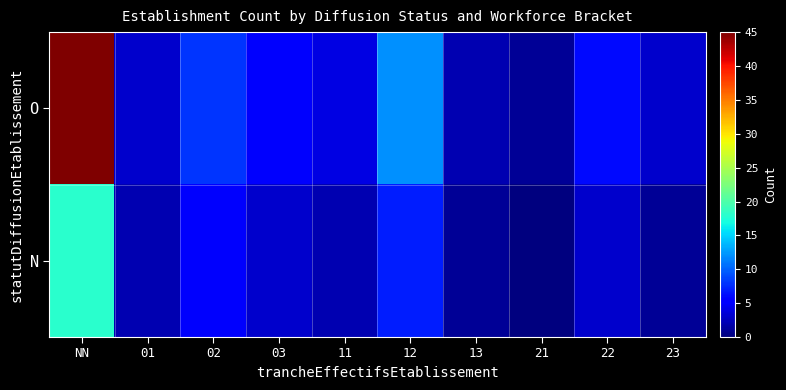

Which label corresponds to the smallest value in the chart?

21